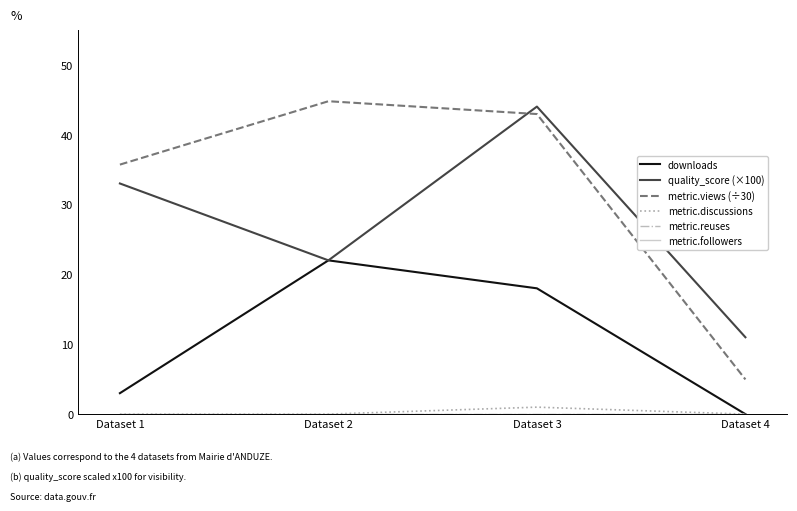

Which series has the largest total across all categories?

metric.views (÷30)